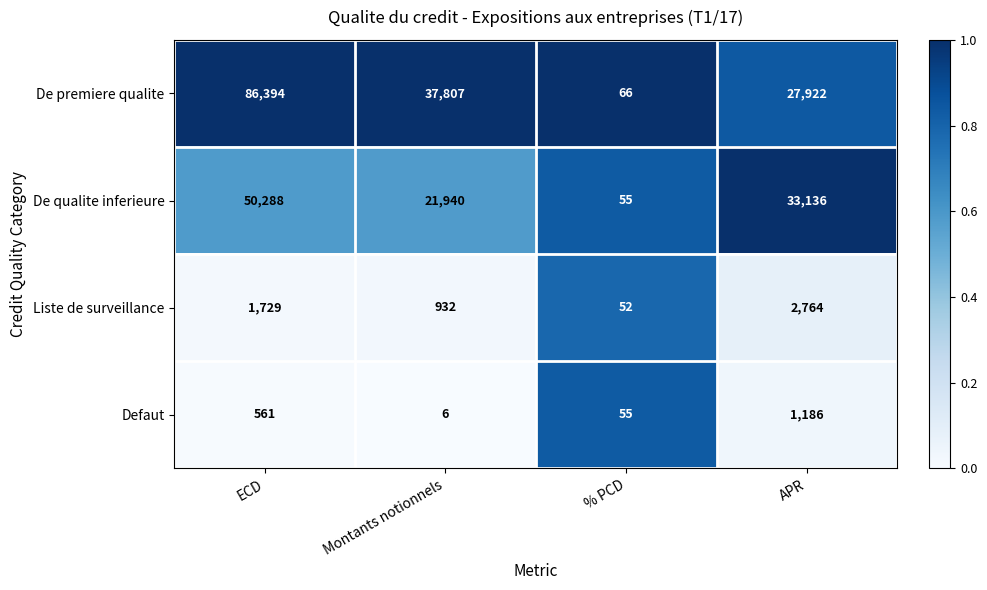

Reading right to left, list all the values displayed in this chart.

De premiere qualite: 27922	66	37807	86394
De qualite inferieure: 33136	55	21940	50288
Liste de surveillance: 2764	52	932	1729
Defaut: 1186	55	6	561